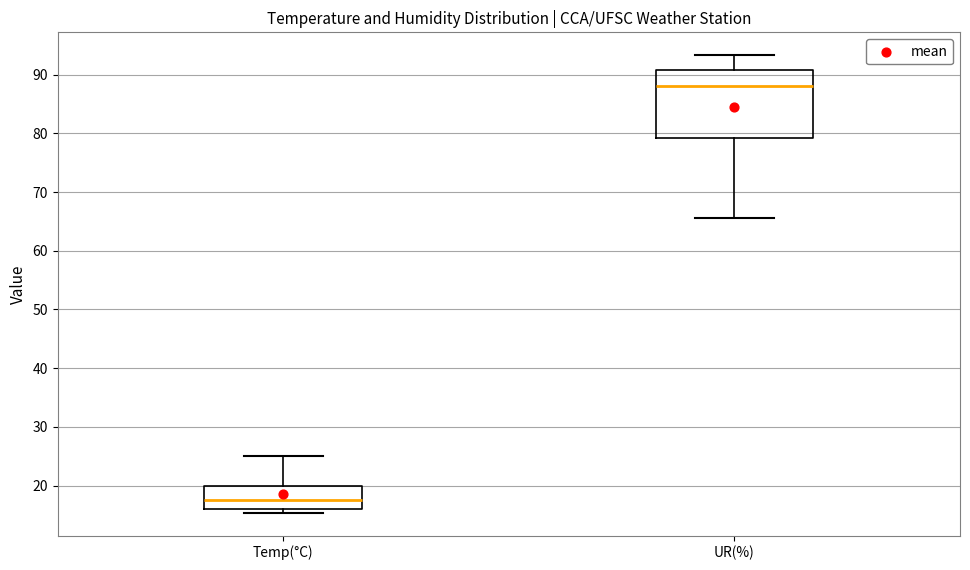

Reading left to right, transcribe this box plot: for each box, give where its median line is, the range the box spans, and where its two whiskers end, as read against the y-axis. The values are not printed on the chart, so give them approximately, as read against the axis.

Temp(°C): median 18, box 16 to 20, whiskers 15 to 25
UR(%): median 88, box 79 to 91, whiskers 66 to 93